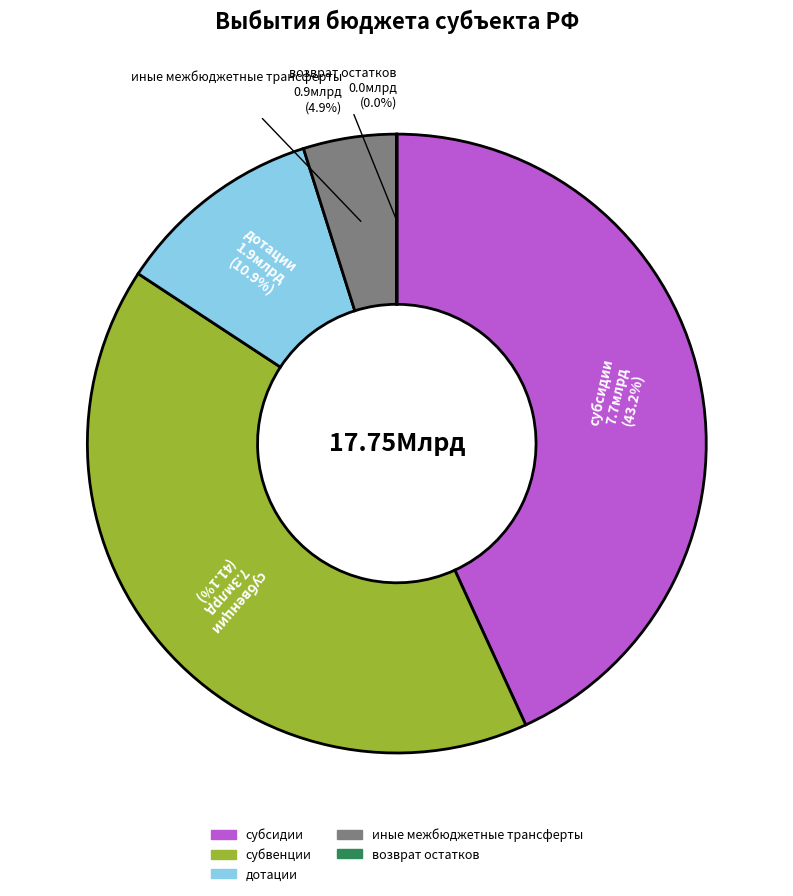

Between субсидии and субвенции, which is larger?

субсидии